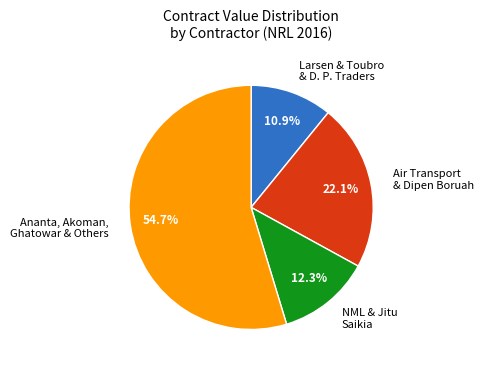

Does NML & Jitu Saikia represent more than half of the total?

No